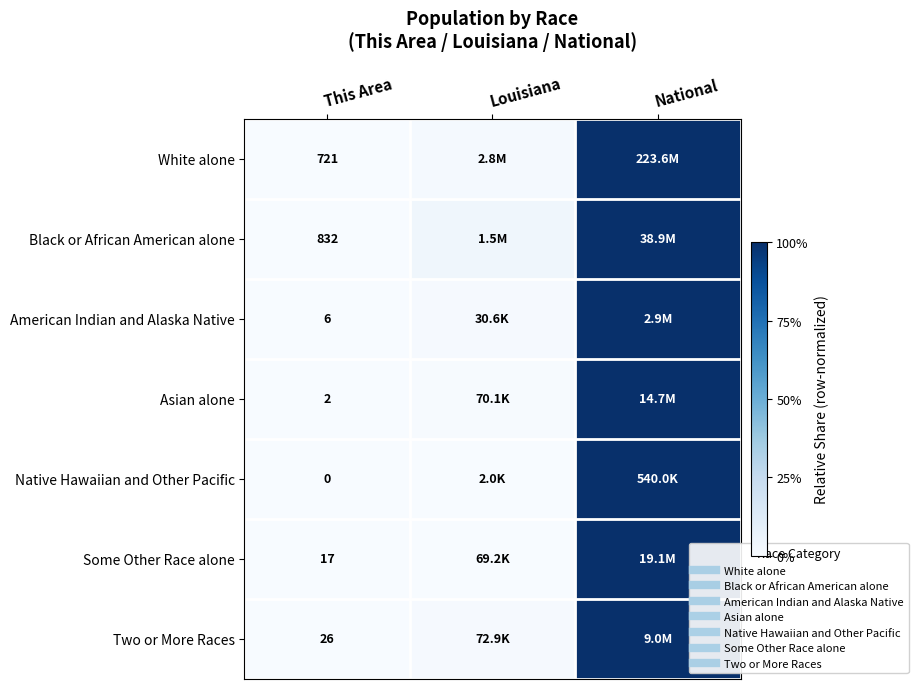

Which series has the largest total across all categories?

Black or African American alone